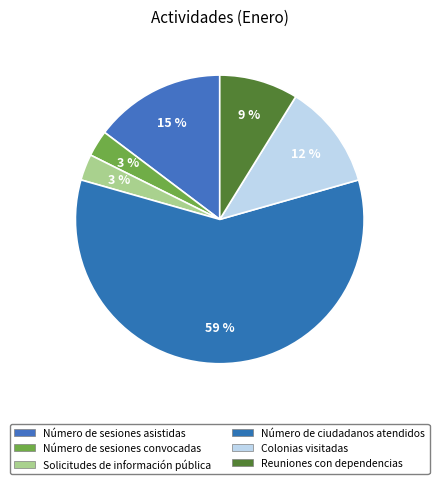

Approximately how many times larger is the value at Número de ciudadanos atendidos compared to Solicitudes de información pública?

20.0